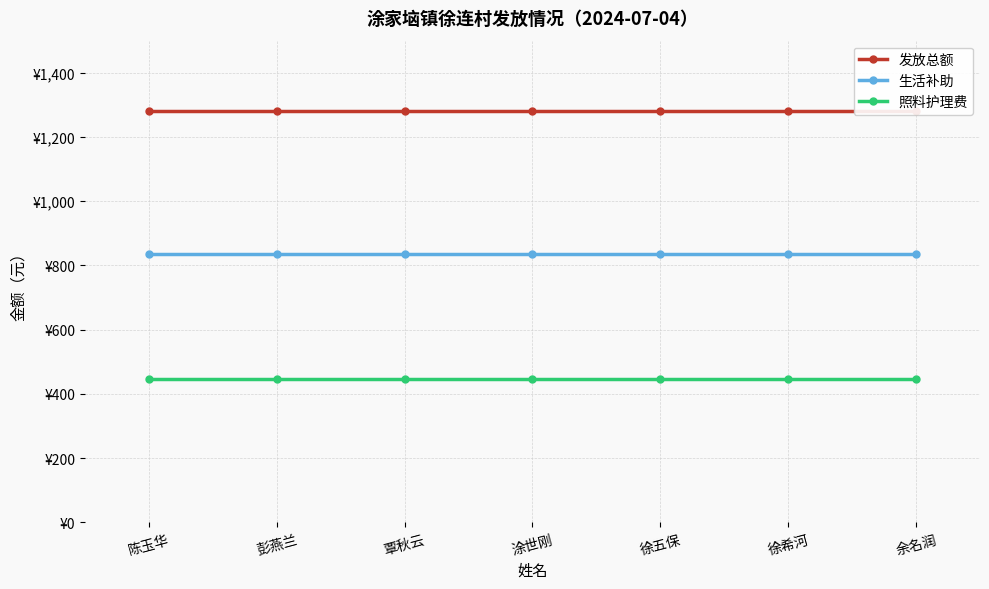

Reading right to left, extract all data points from this chart.

发放总额: 余名润=1282	徐希河=1282	徐五保=1282	涂世刚=1282	覃秋云=1282	彭燕兰=1282	陈玉华=1282
生活补助: 余名润=835	徐希河=835	徐五保=835	涂世刚=835	覃秋云=835	彭燕兰=835	陈玉华=835
照料护理费: 余名润=447	徐希河=447	徐五保=447	涂世刚=447	覃秋云=447	彭燕兰=447	陈玉华=447